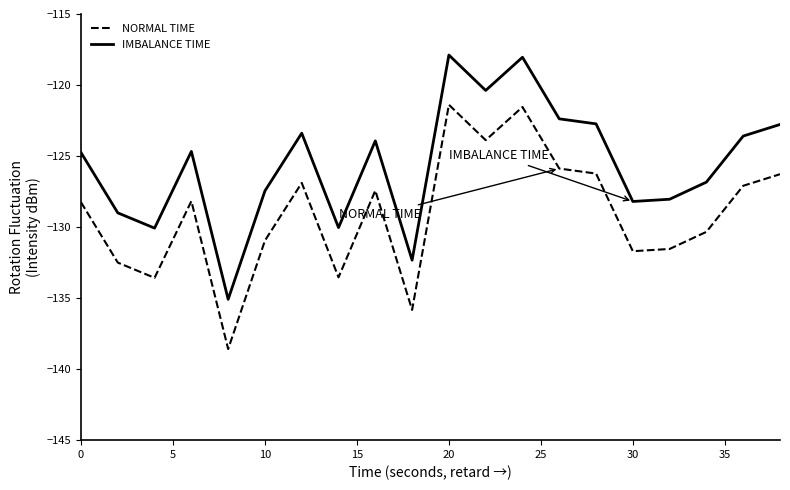

List the series in order of their peak value, highest first.

IMBALANCE TIME, NORMAL TIME